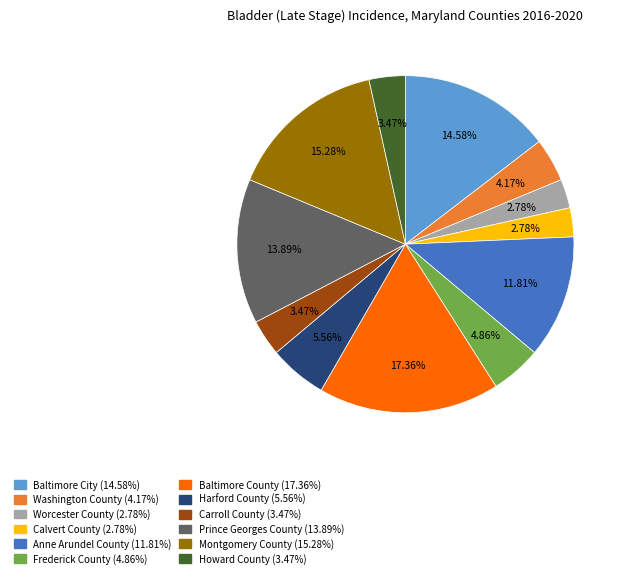

True or false: Baltimore City accounts for 26% of the total.

False